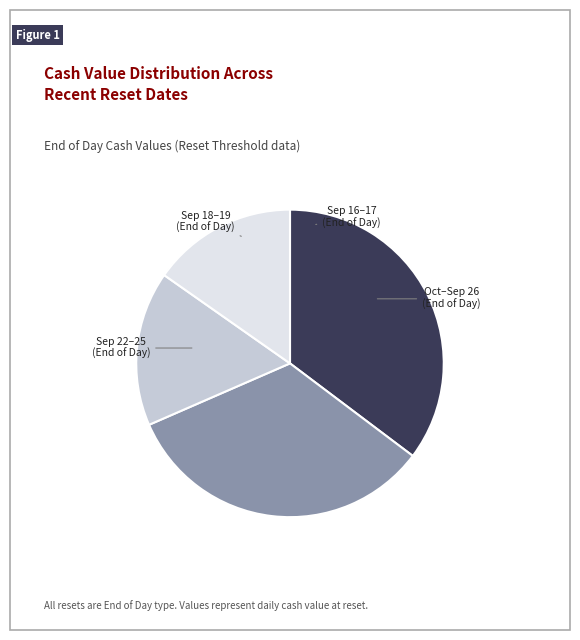

Is there a majority slice in this chart?

No